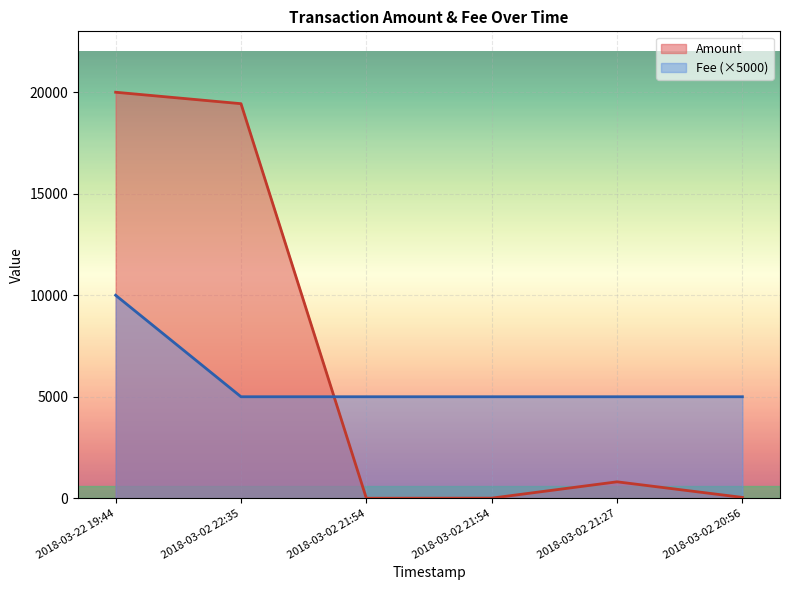

Which series changed the most between 2018-03-02 22:35 and 2018-03-02 21:54?

Amount